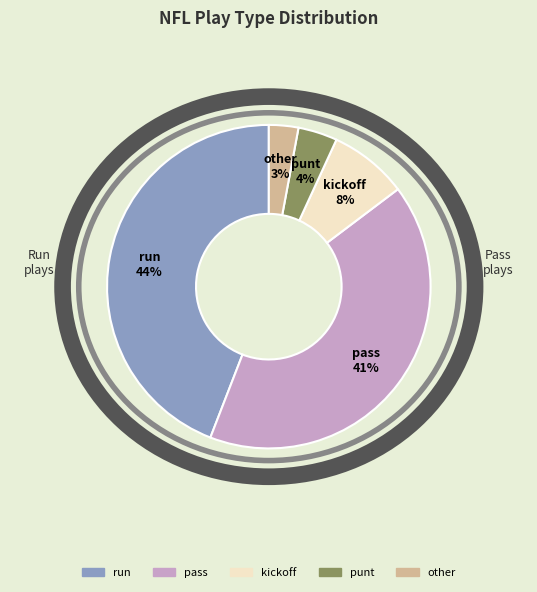

Rank the categories by value from lowest to highest.

other, punt, kickoff, pass, run